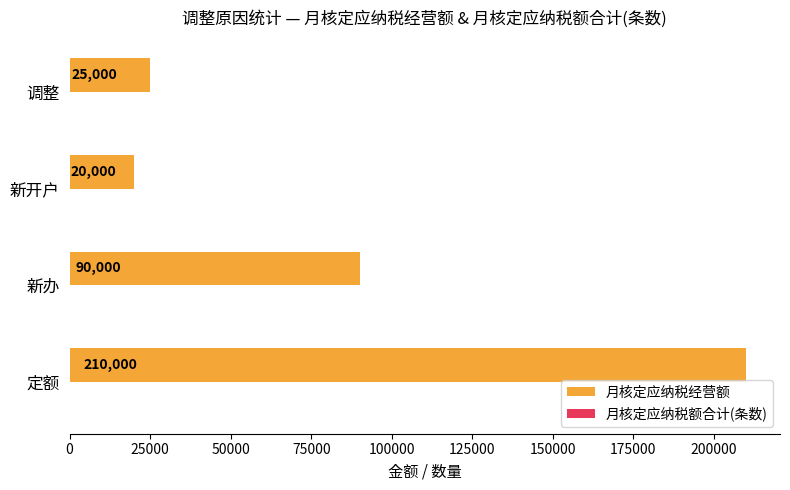

What is the maximum value shown in the chart?

210000